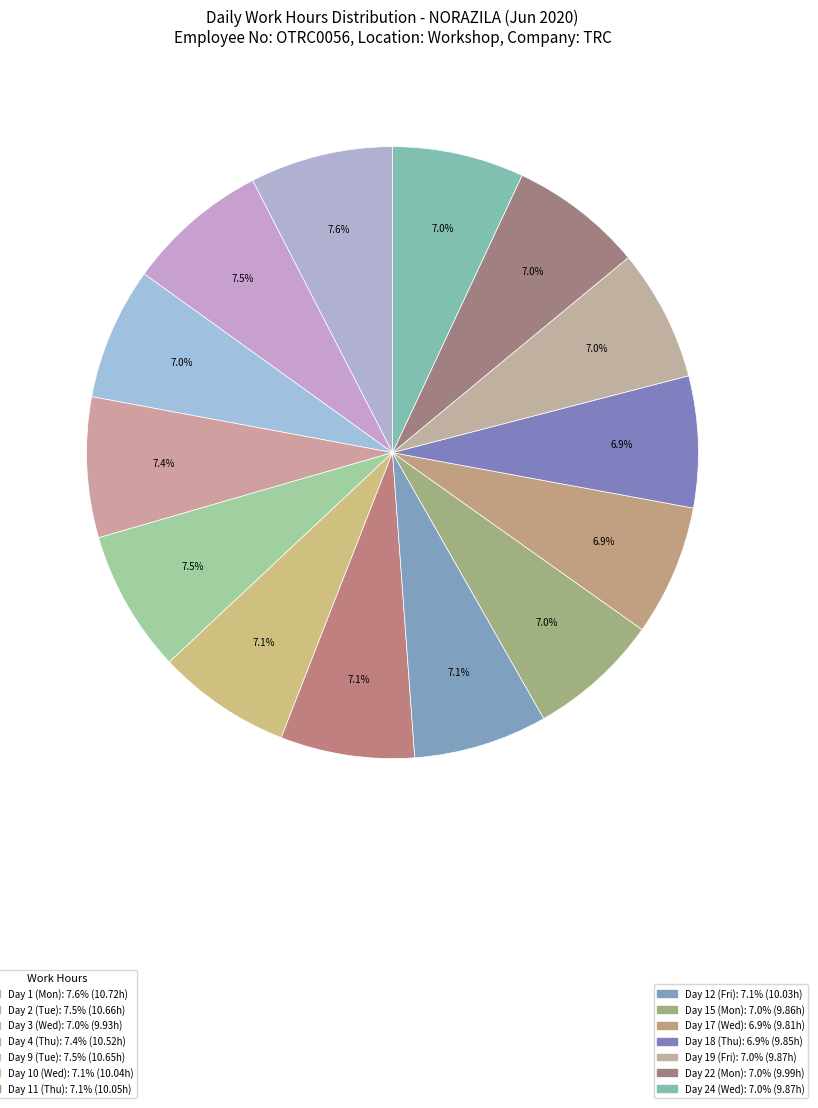

How many segments does this pie chart have?

14